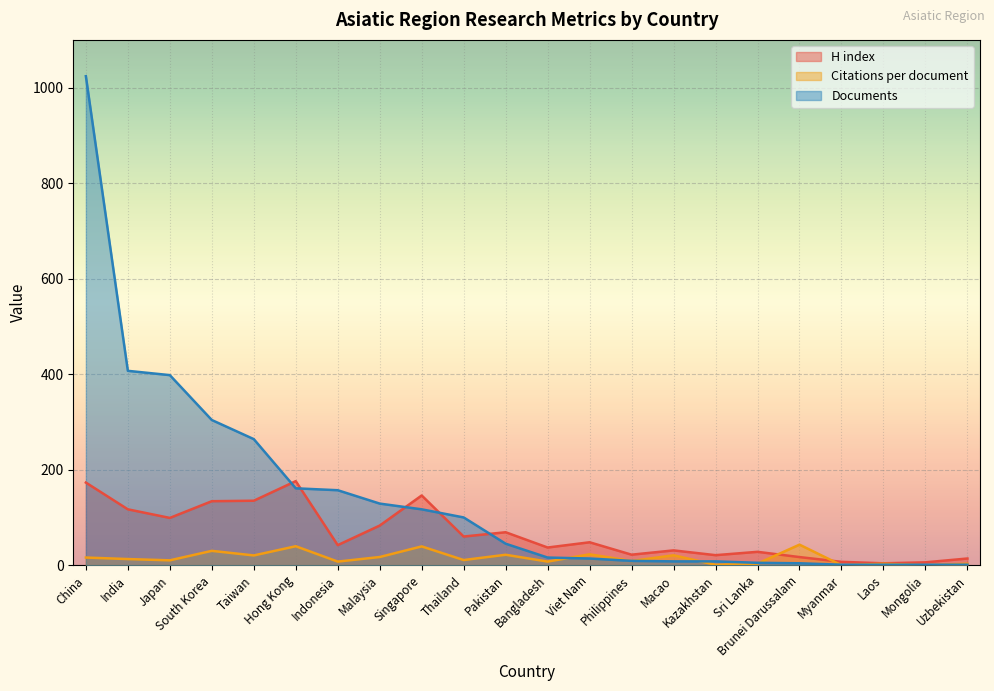

What is the difference between the maximum and minimum values in the Citations per document series?

43.0